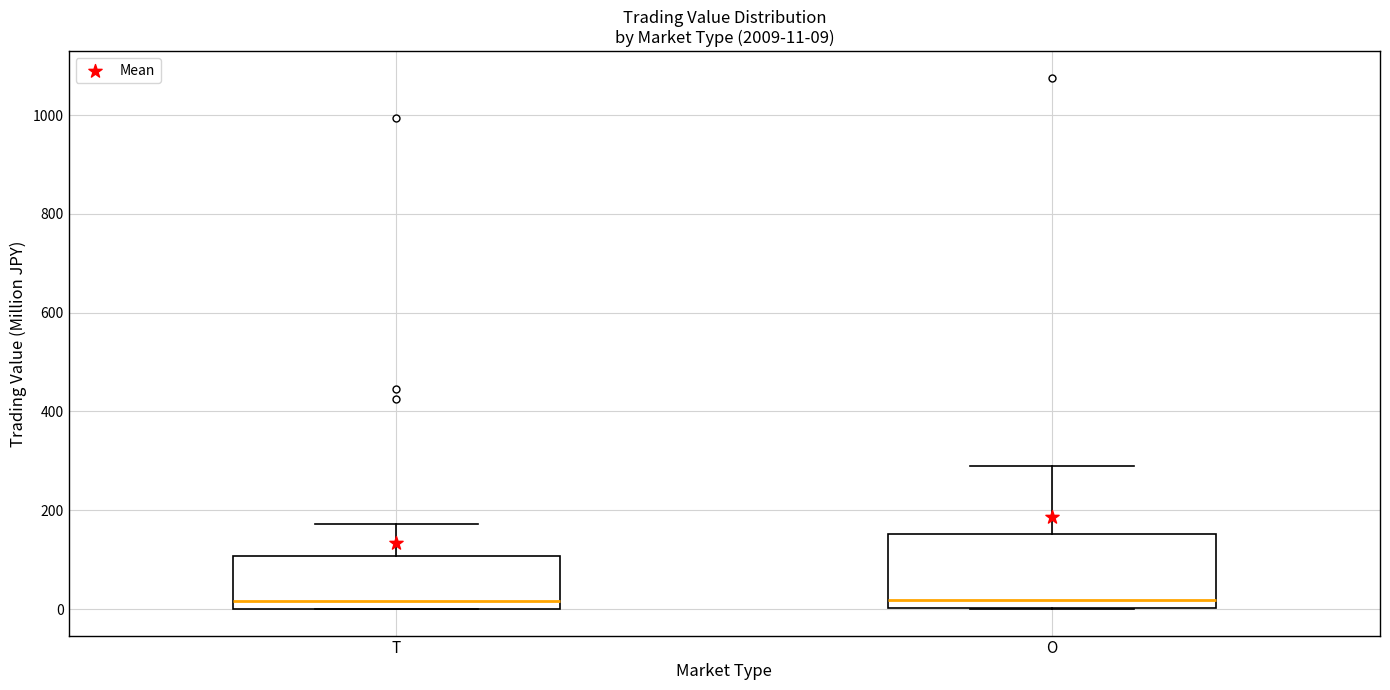

Which box is the tallest, from its lower edge to its upper edge?

O